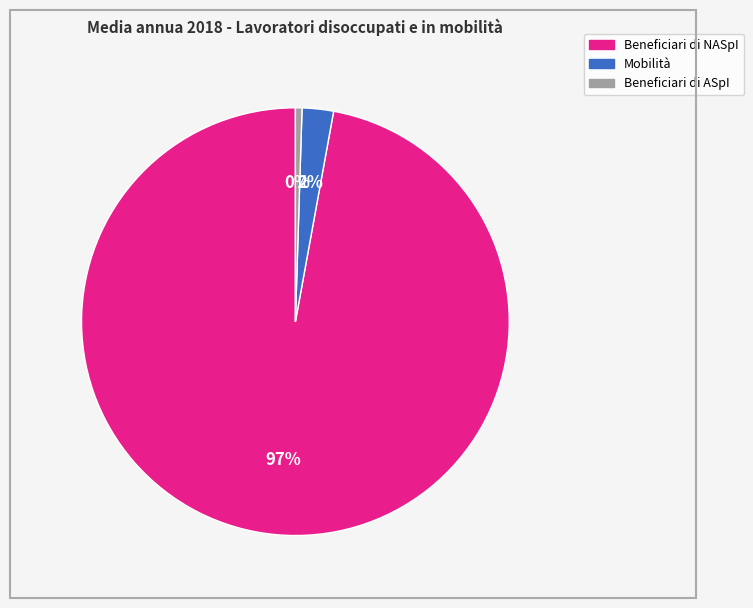

To the nearest percent, what is the average slice percentage?

33%